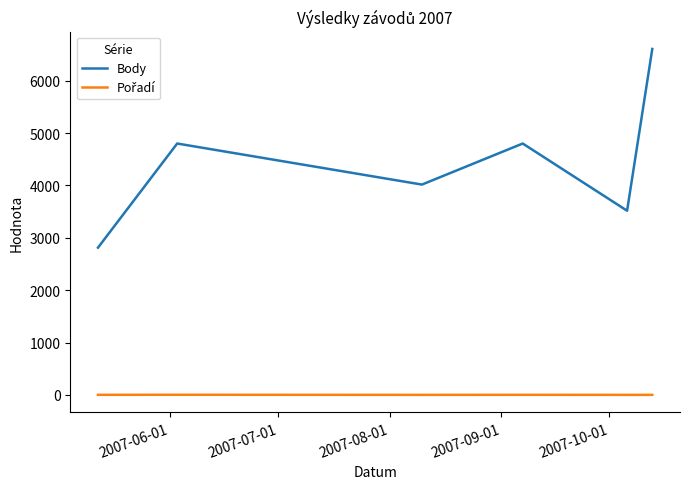

What is the maximum value shown in the chart?

6606